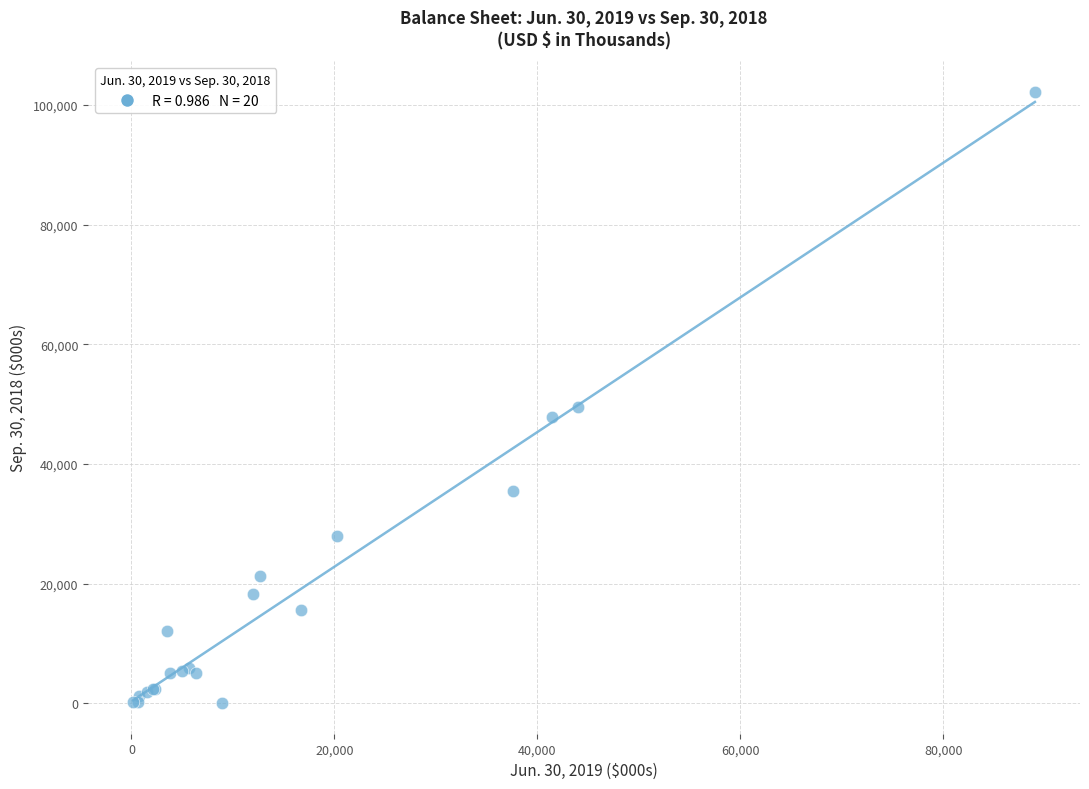

What Y value in the scatter plot is closest to 51118?

49583